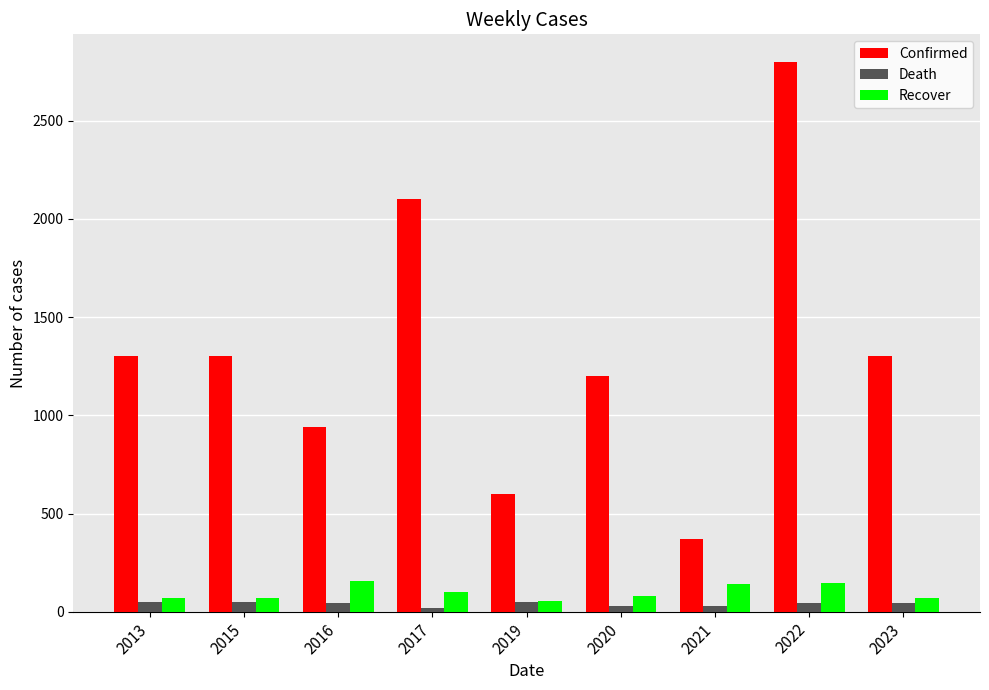

Which category has the highest value across all series?

2022